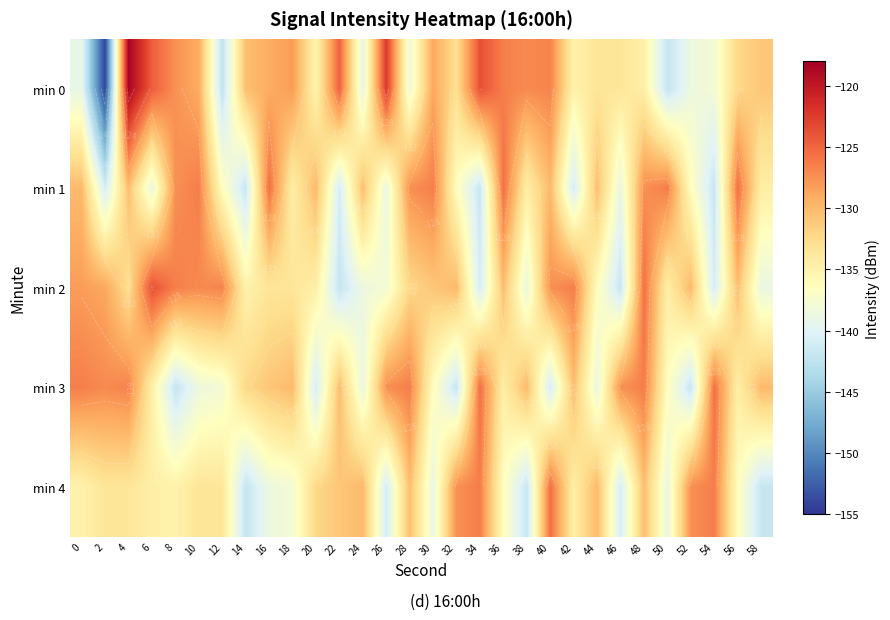

What is the total value across all series at 22?

-669.1